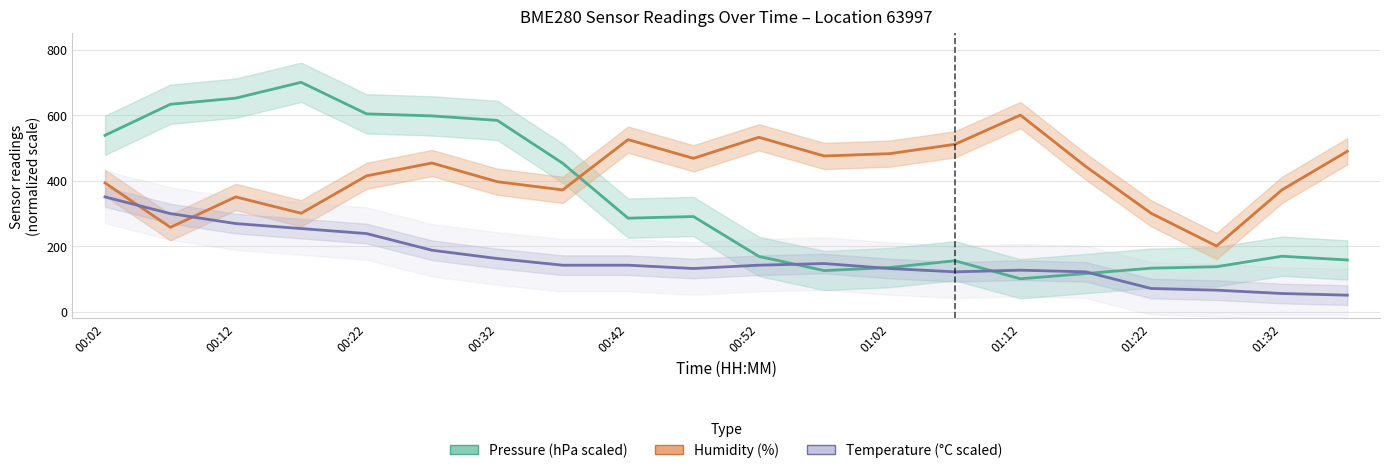

List the series in order of their peak value, highest first.

Pressure (hPa scaled), Humidity (%), Temperature (°C scaled)